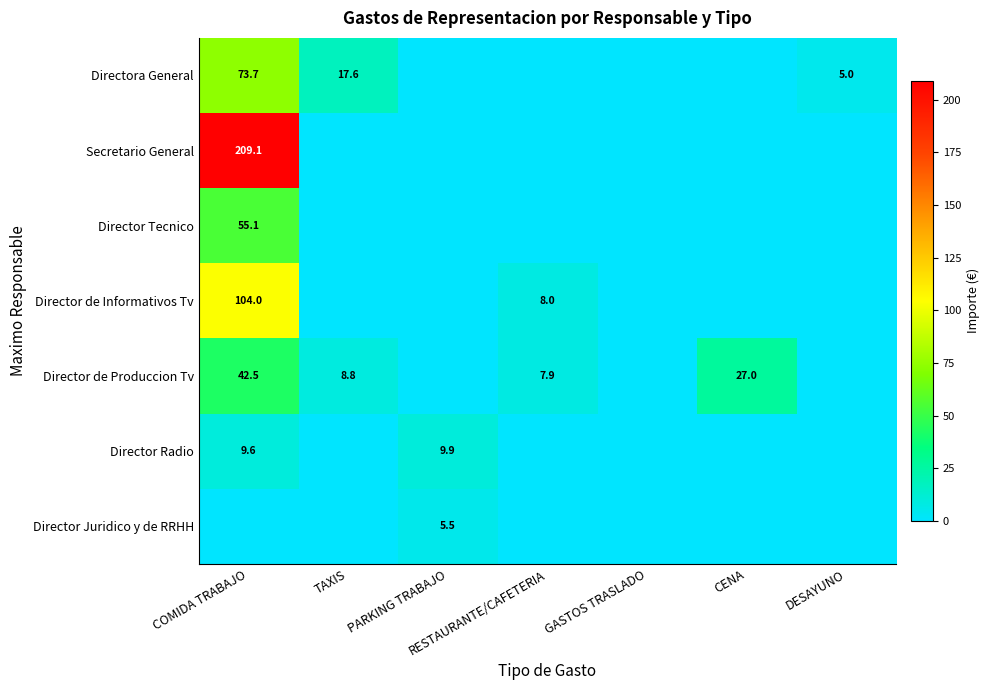

Is it true that Director Juridico y de RRHH equals 1.5 at PARKING TRABAJO?

False